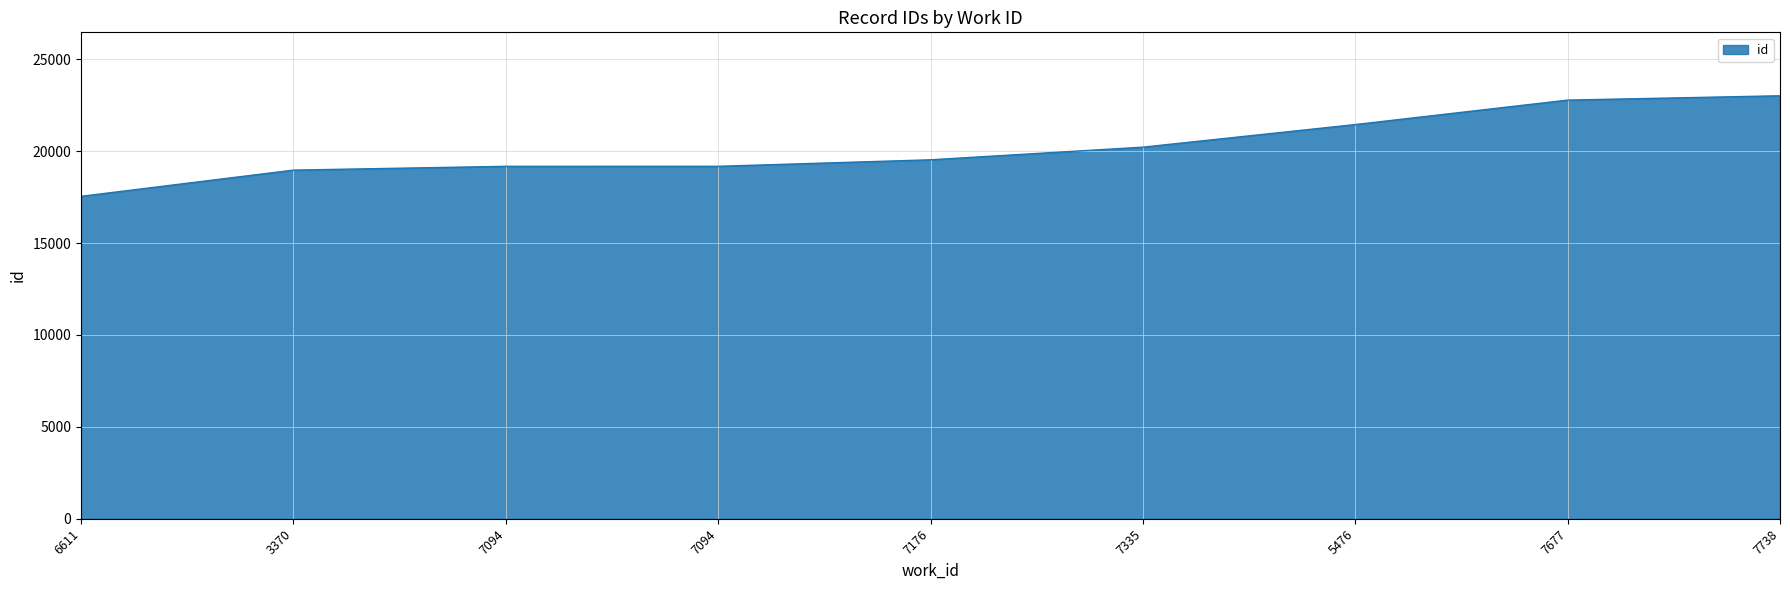

How many categories are shown in the chart?

9